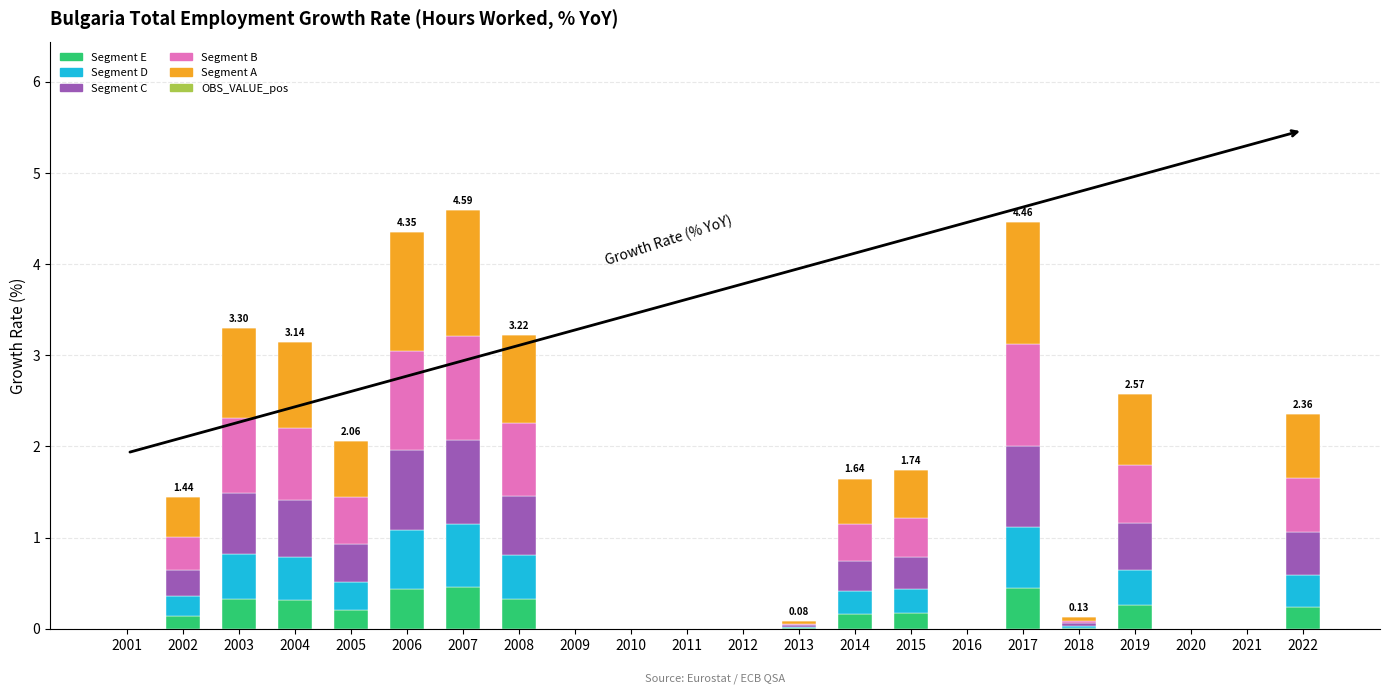

How many distinct data groups are displayed?

5